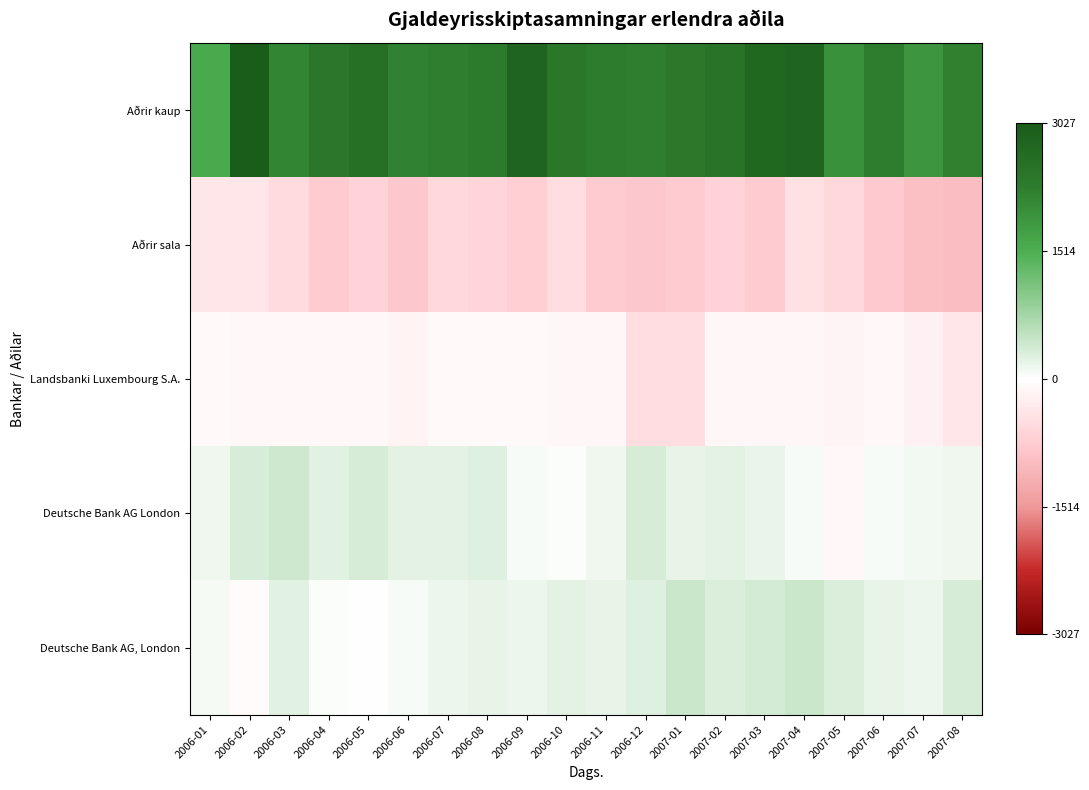

Which series changed the most between 2006-10 and 2007-08?

Aðrir sala